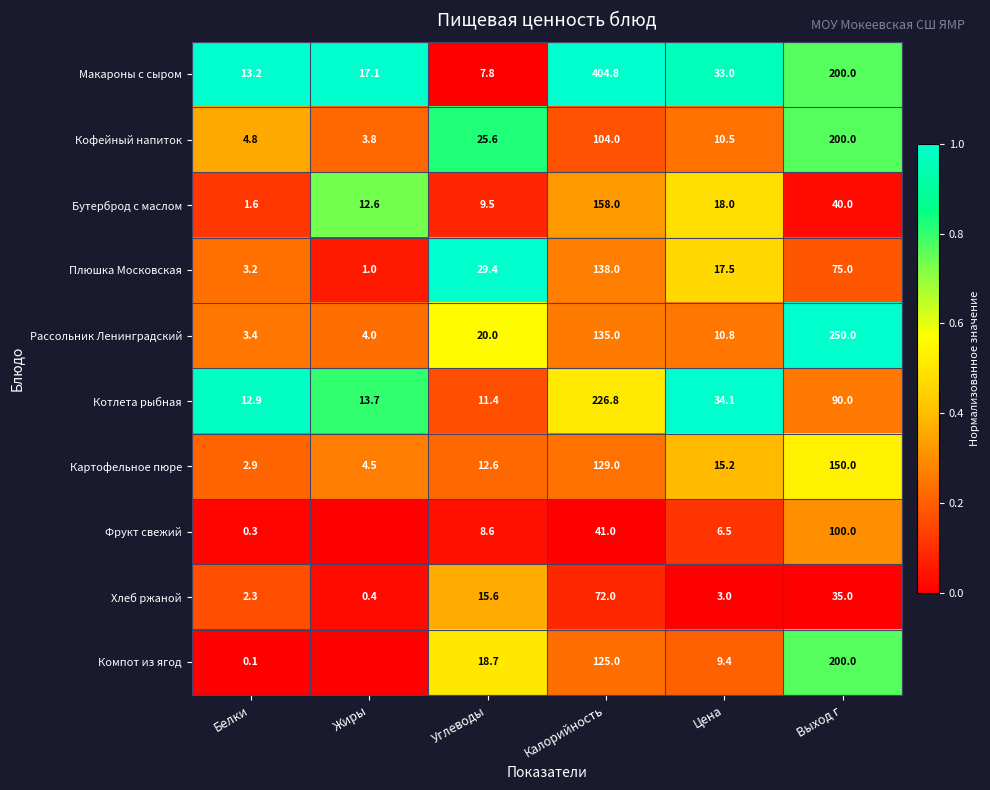

At which label does Кофейный напиток reach its minimum?

Жиры